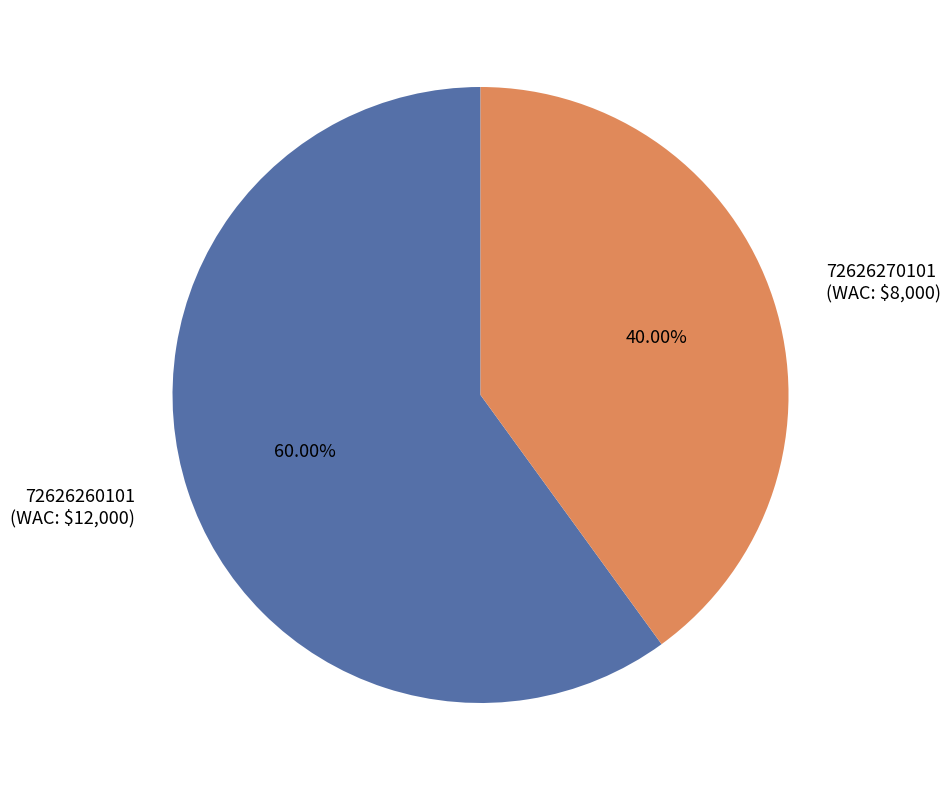

To the nearest percent, what is the combined percentage of 72626270101 and 72626260101?

100%